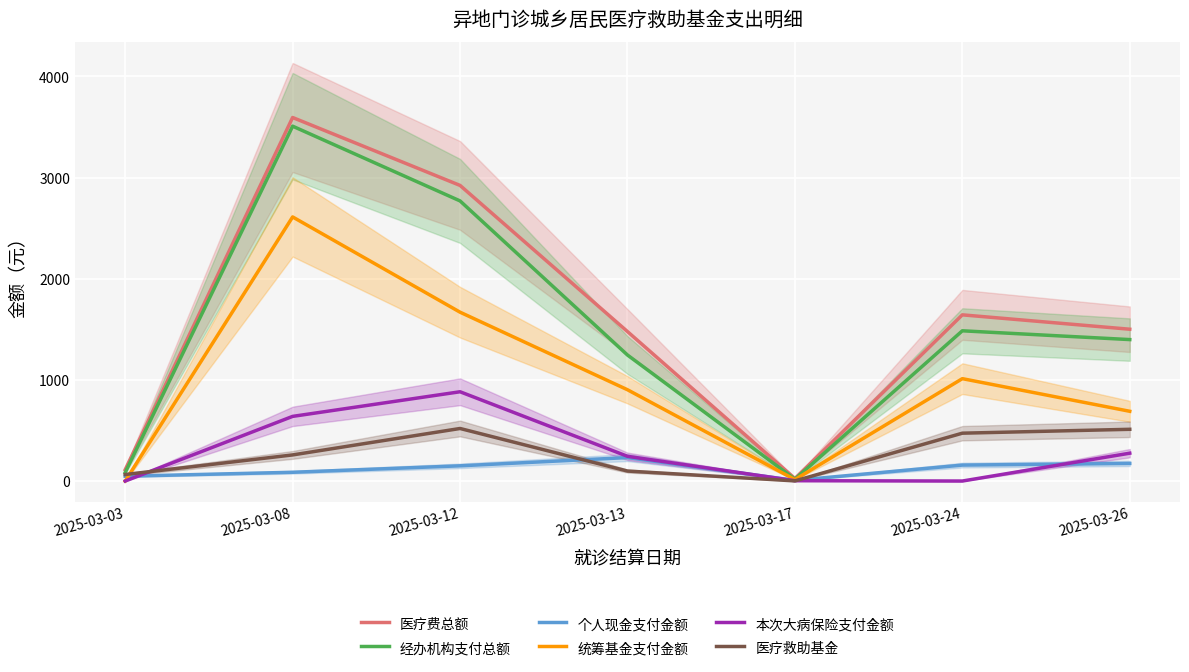

List the labels in order of 医疗救助基金 value, smallest first.

2025-03-17, 2025-03-03, 2025-03-13, 2025-03-08, 2025-03-24, 2025-03-26, 2025-03-12